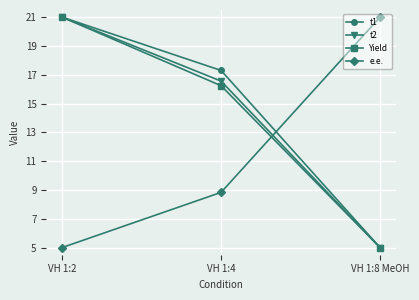

Reading left to right, extract all data points from this chart.

t1: 21.0	17.3	5.0
t2: 21.0	16.6	5.0
Yield: 21.0	16.2	5.0
e.e.: 5.0	8.8	21.0